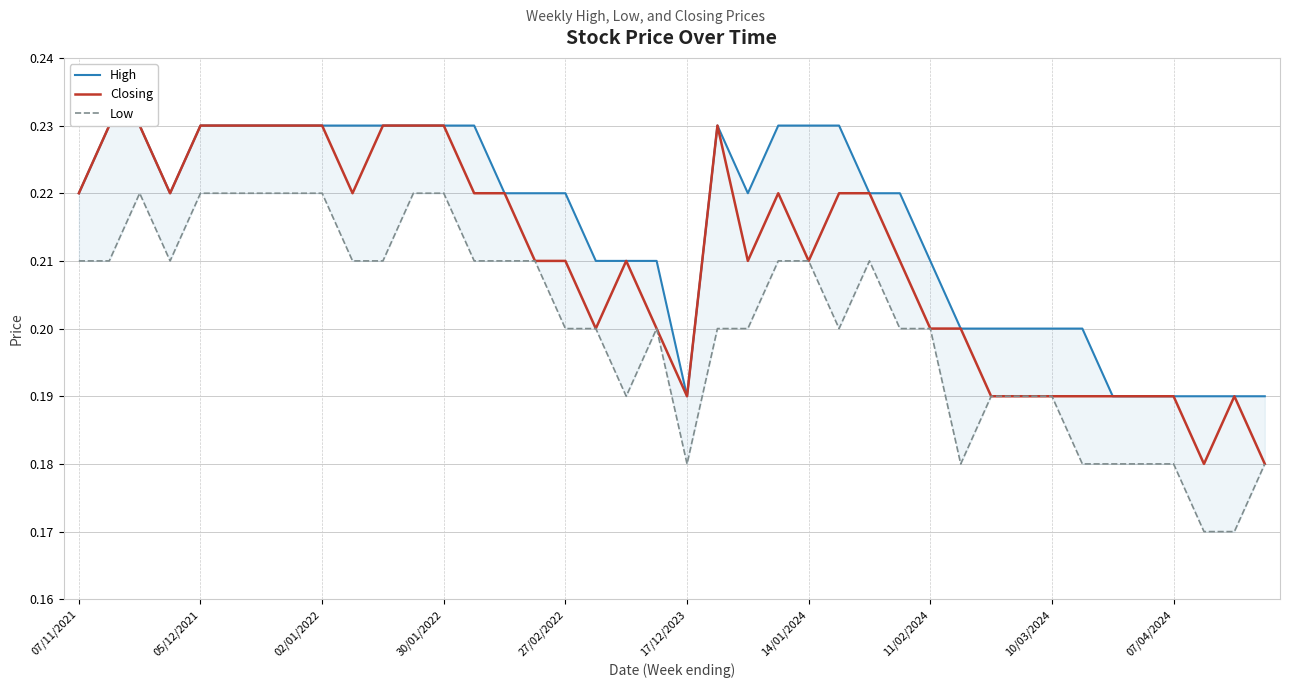

What is the average value of the Closing series?

0.2